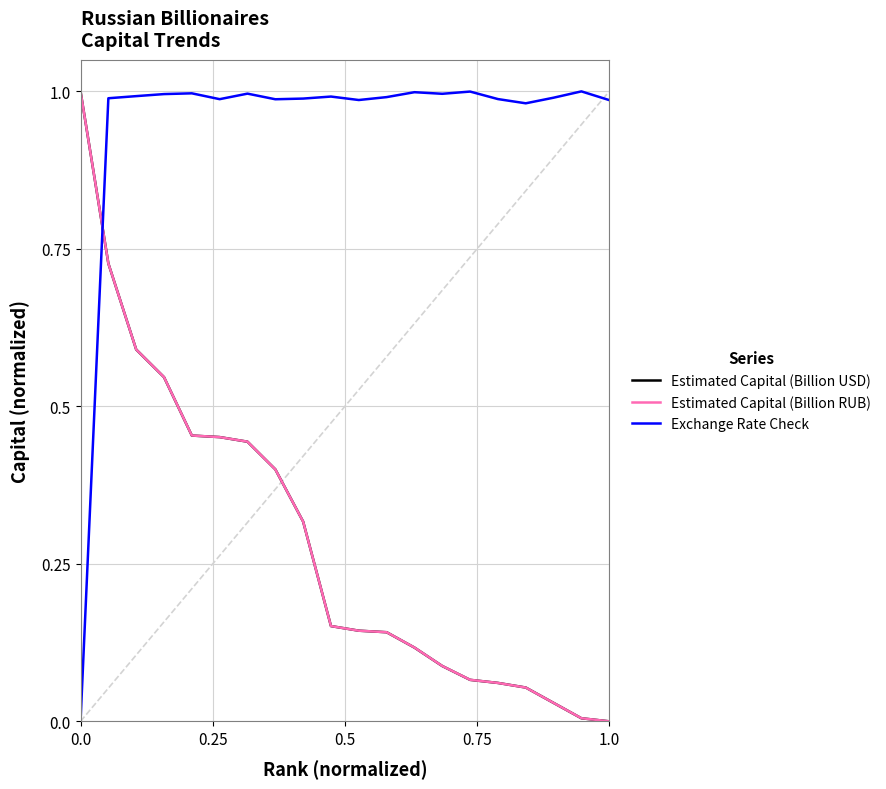

In Exchange Rate Check, how many points are lower than both neighbors (excluding endpoints)?

5